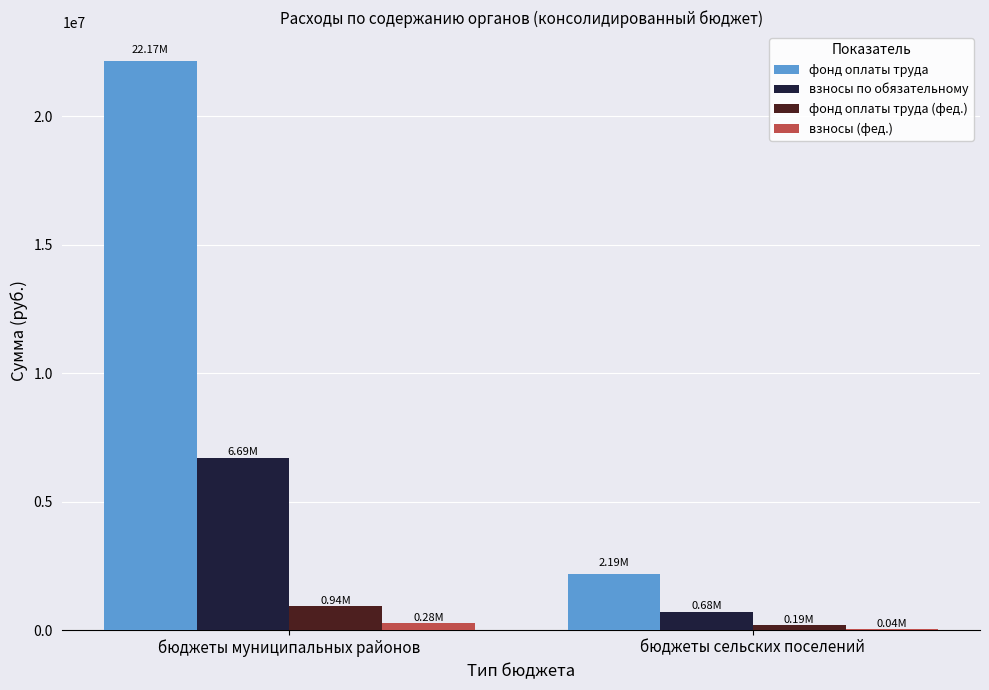

Which category has the highest value across all series?

бюджеты муниципальных районов